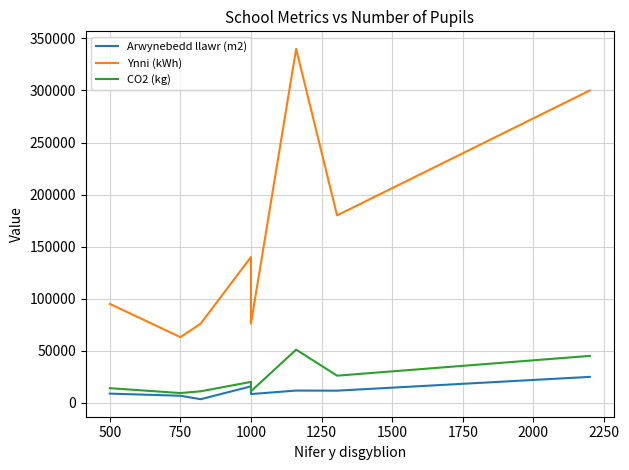

Is it true that Arwynebedd llawr (m2) equals 15723 at 1000?

True